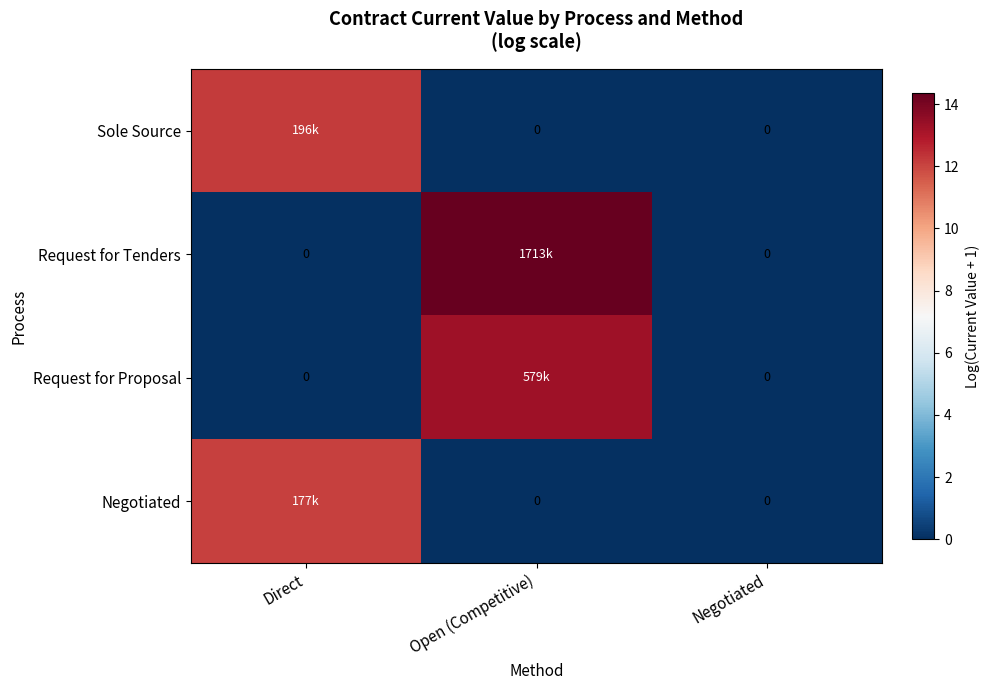

What is the maximum value for Sole Source?

12.2